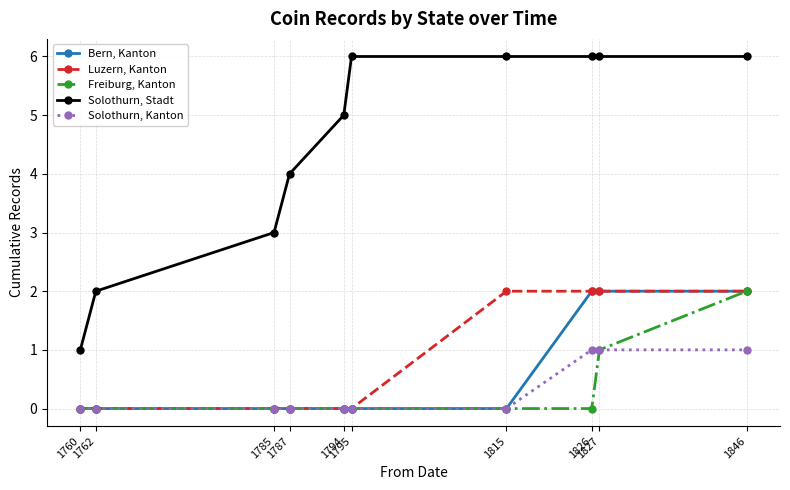

What is the total value across all series at 1846?

13